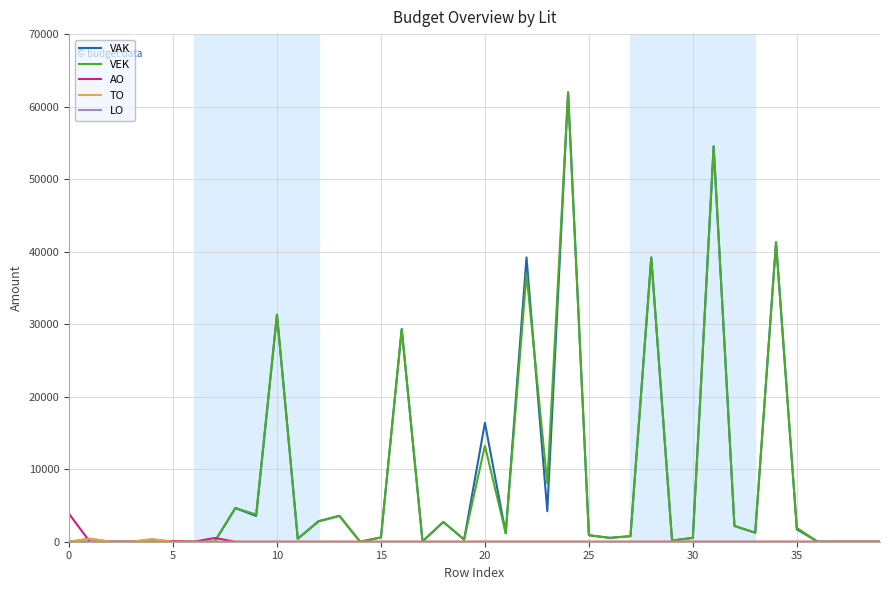

What is the maximum value for VAK?

61967